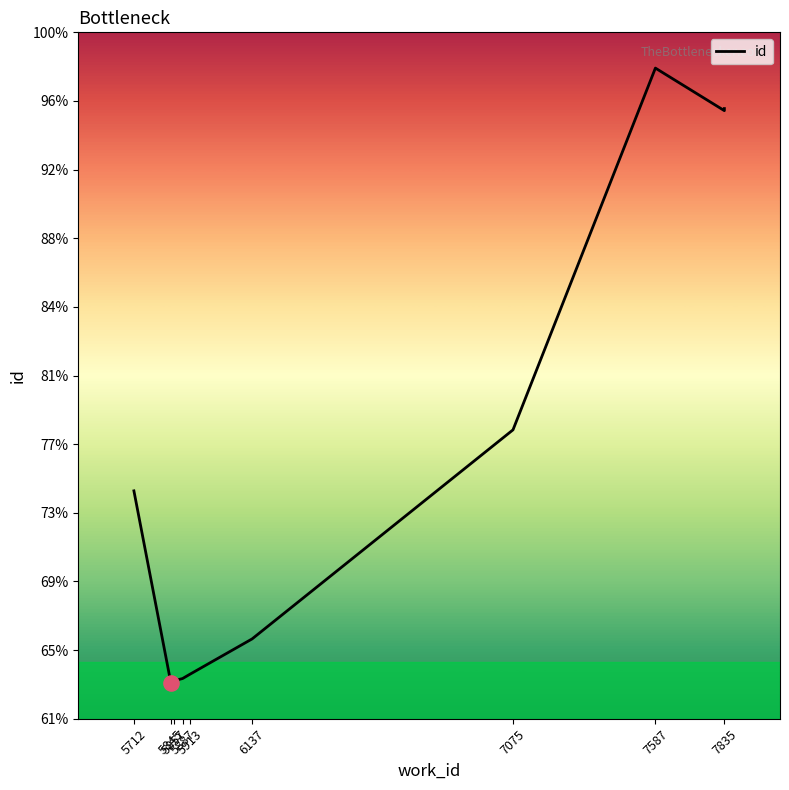

What is the ratio of the value at 5887 to the value at 7587?

0.6